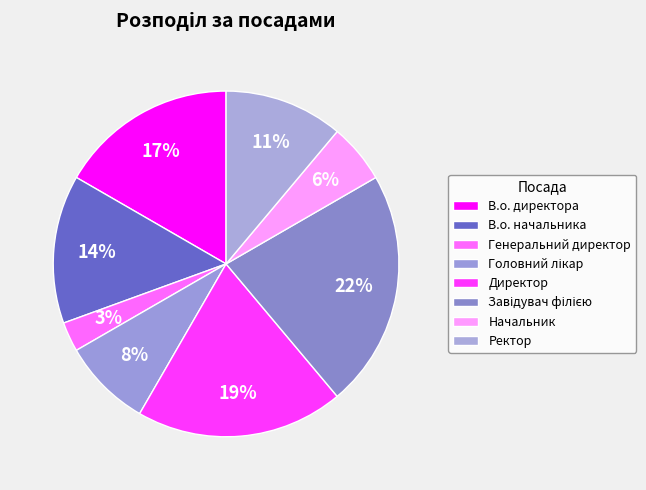

To the nearest percent, what is the difference between the largest and smallest slice percentages?

19%